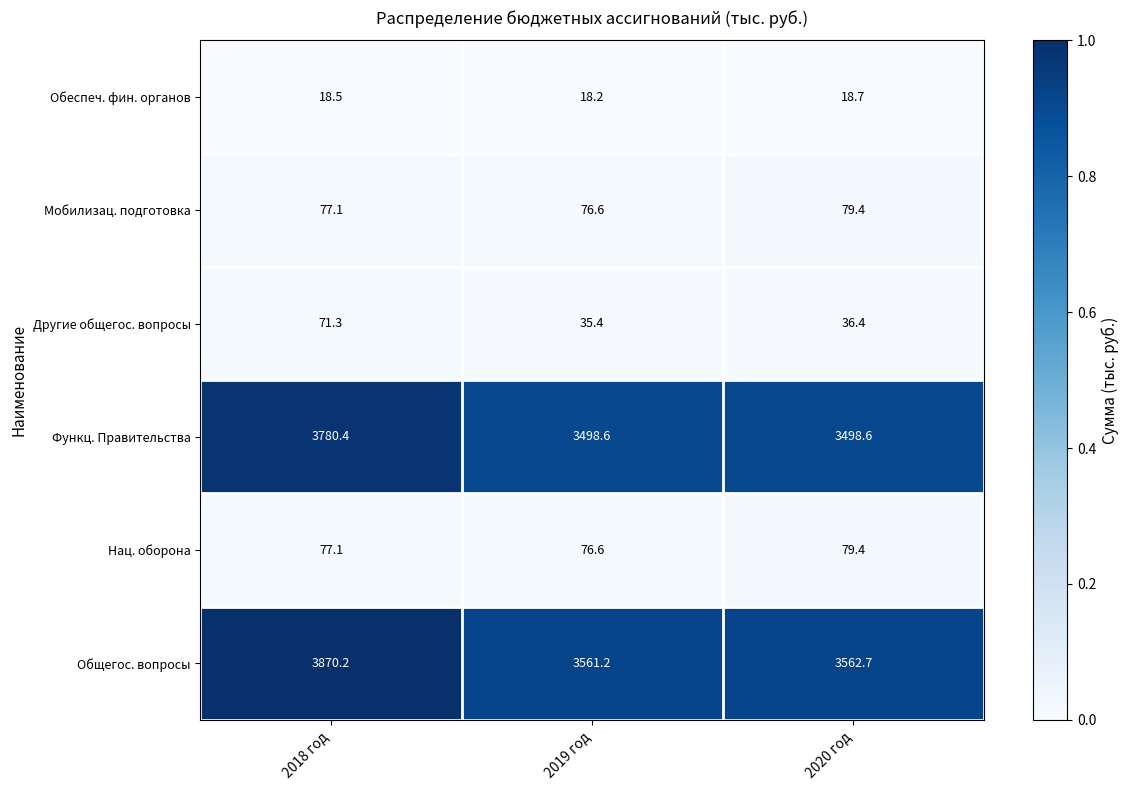

Reading left to right, transcribe all the data shown in this chart.

Обеспеч. фин. органов: 2018 год=18.5	2019 год=18.2	2020 год=18.7
Мобилизац. подготовка: 2018 год=77.1	2019 год=76.6	2020 год=79.4
Другие общегос. вопросы: 2018 год=71.3	2019 год=35.4	2020 год=36.4
Функц. Правительства: 2018 год=3780.4	2019 год=3498.6	2020 год=3498.6
Нац. оборона: 2018 год=77.1	2019 год=76.6	2020 год=79.4
Общегос. вопросы: 2018 год=3870.2	2019 год=3561.2	2020 год=3562.7